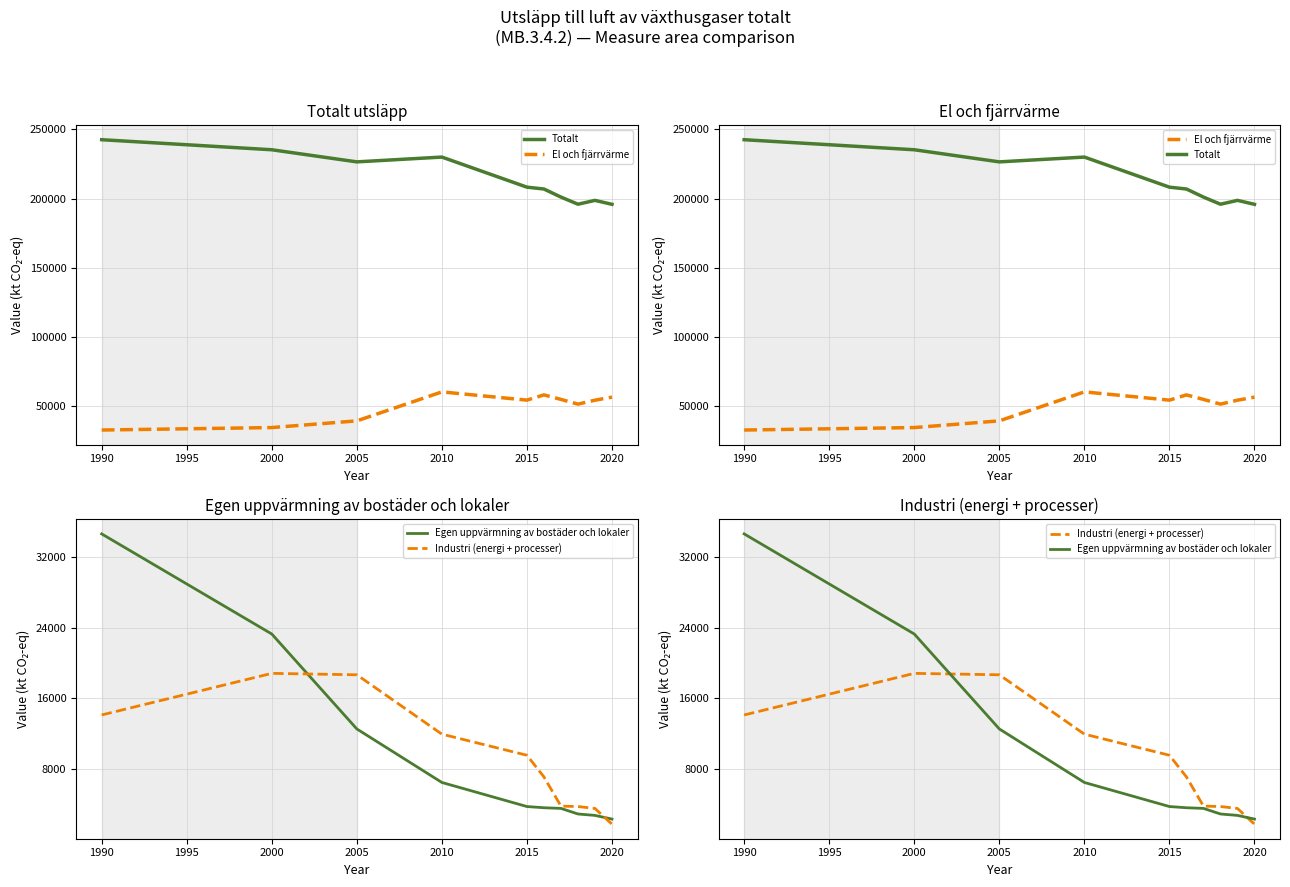

How many series are shown in this chart?

4